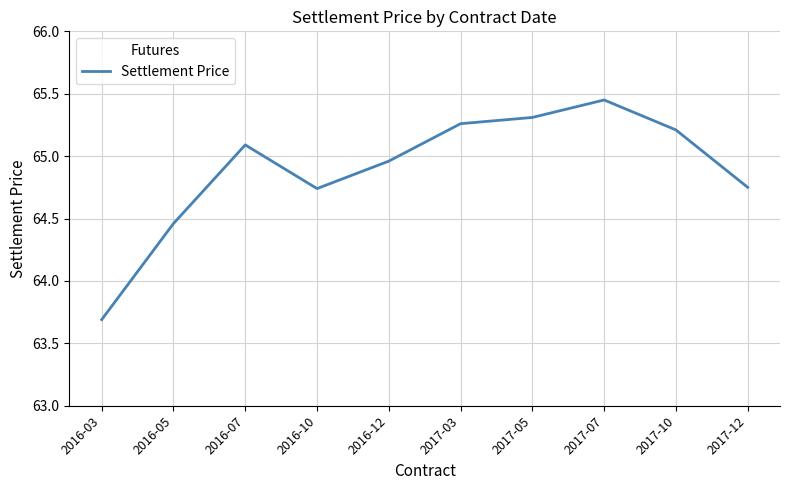

Approximately how many times larger is the value at 2017-10 compared to 2017-05?

1.0